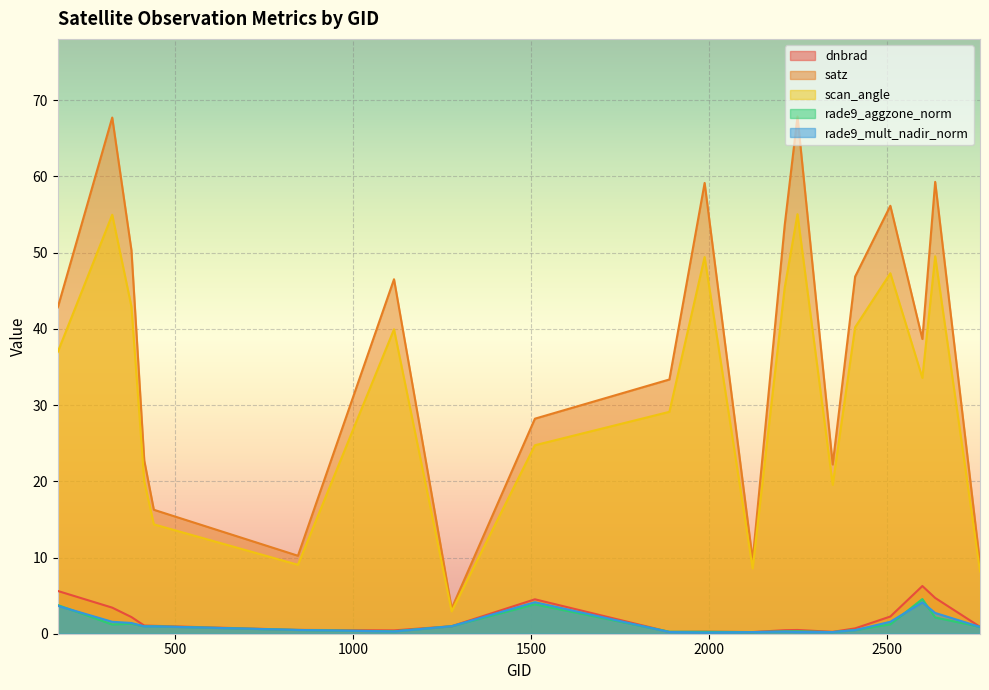

At how many categories does at least one series exceed 31?

12